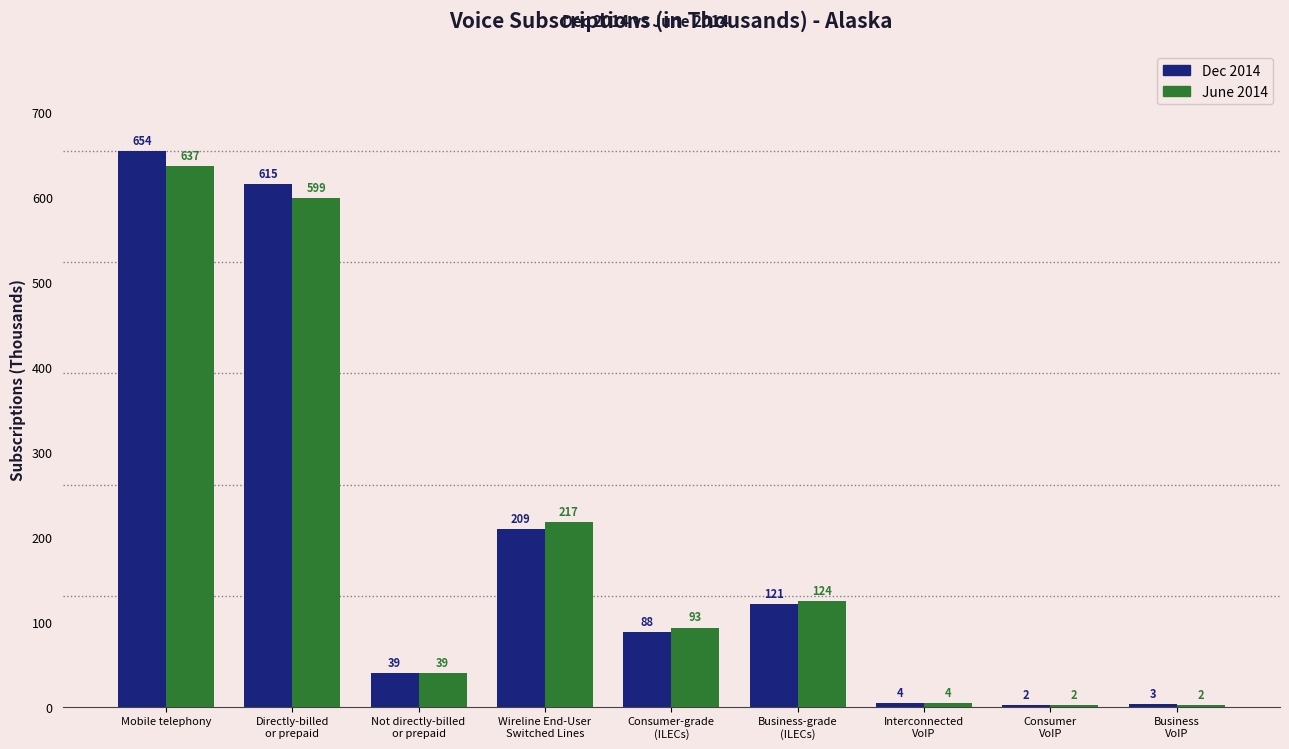

What are all the series names shown in the legend?

Dec 2014, June 2014